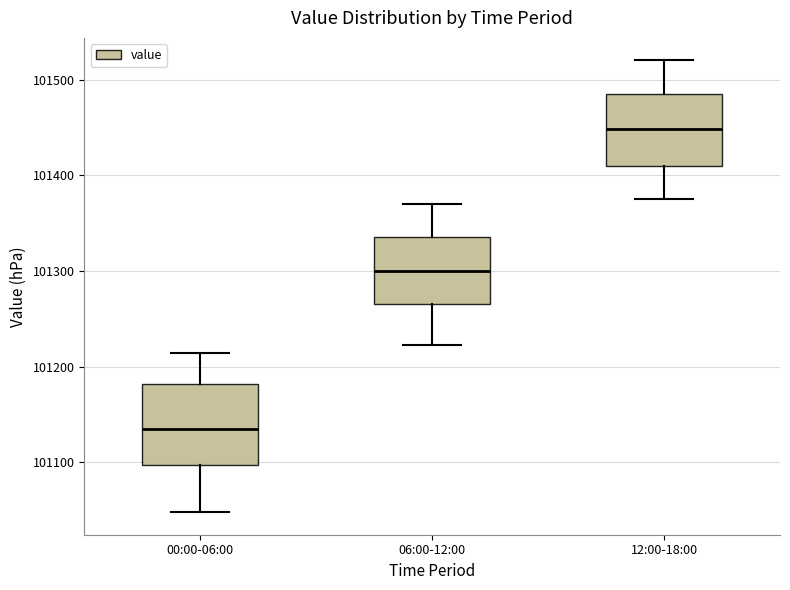

Which box has the highest median line?

12:00-18:00